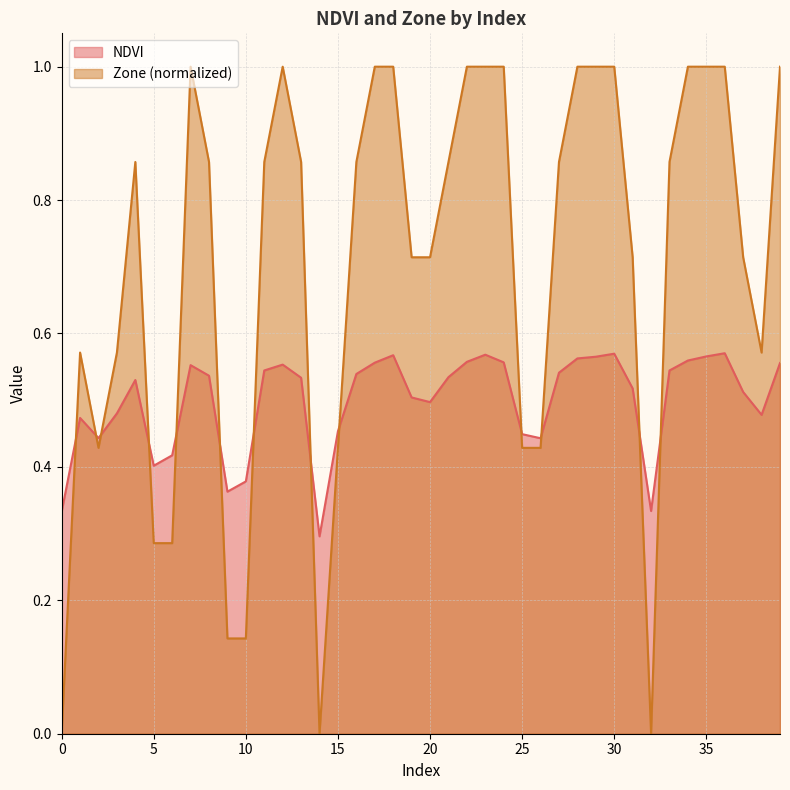

What is the value of the NDVI point at the 20th from the left?

0.5